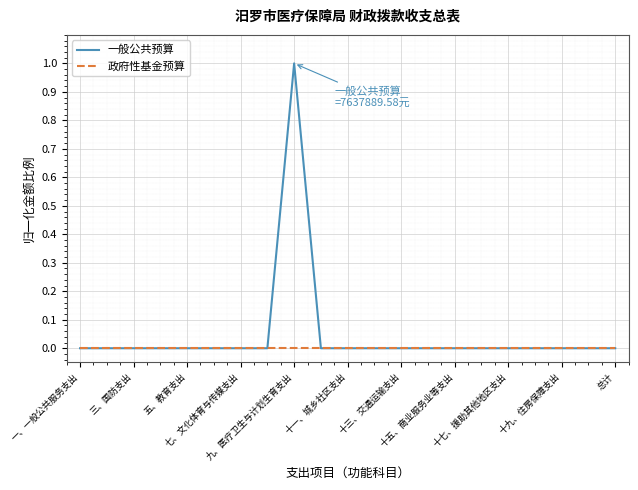

How many 一般公共预算 values are between 0 and 1?

21